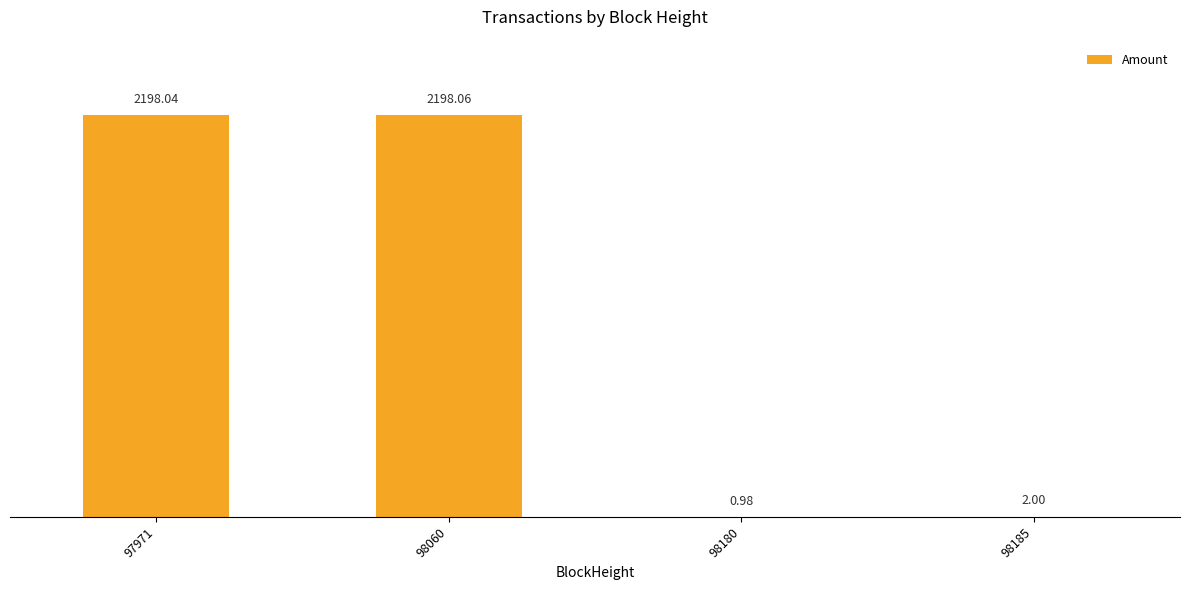

What is the average value?

1099.8